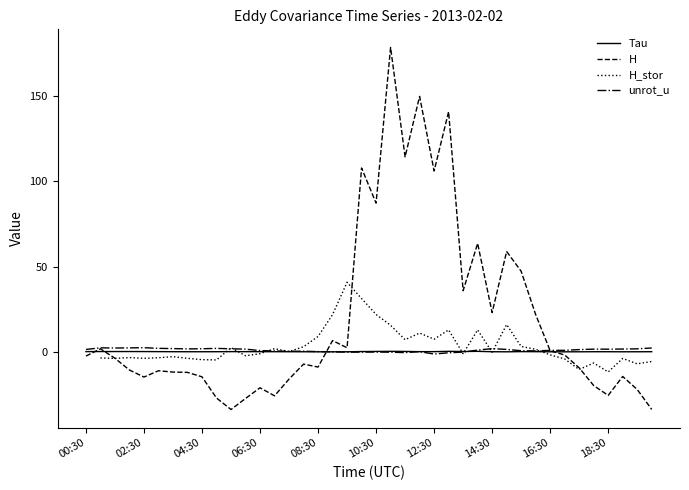

What is the maximum value for H?

178.5